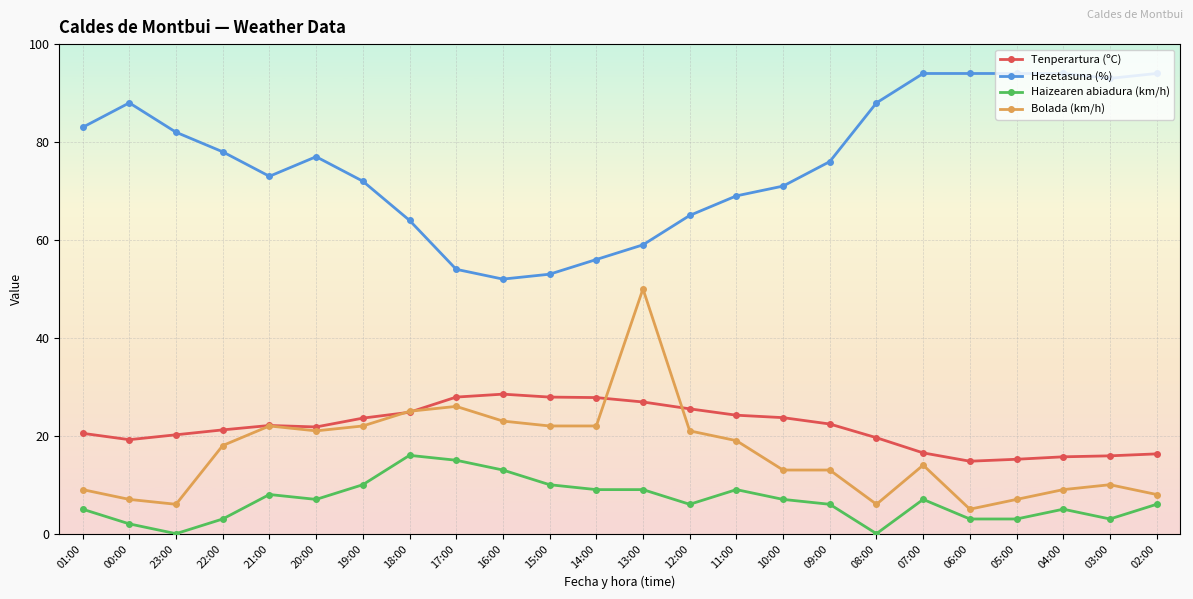

True or false: Haizearen abiadura (km/h) and Tenperartura (ºC) intersect in this chart.

False